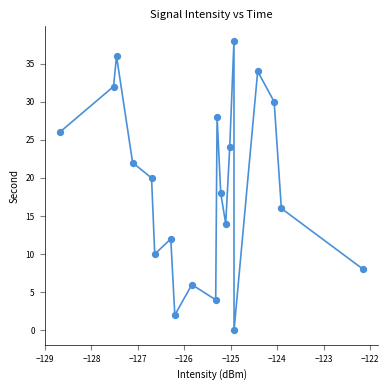

What is the range of Y values (max minus min)?

38